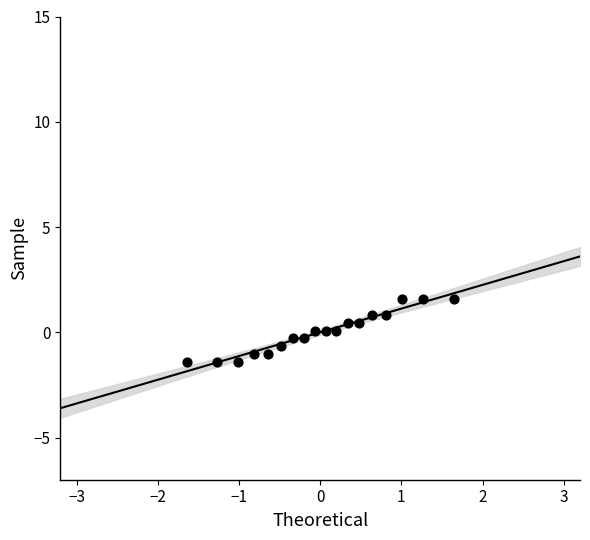

What is the range of X values (max minus min)?

3.3